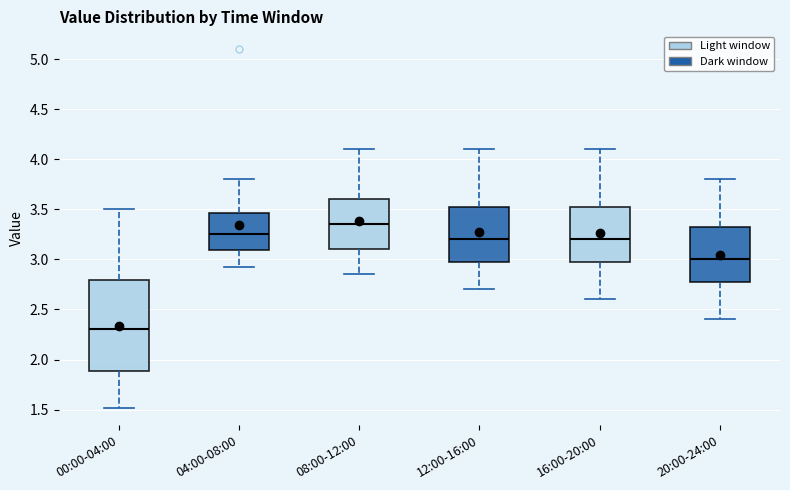

Which box has the lowest median line?

00:00-04:00